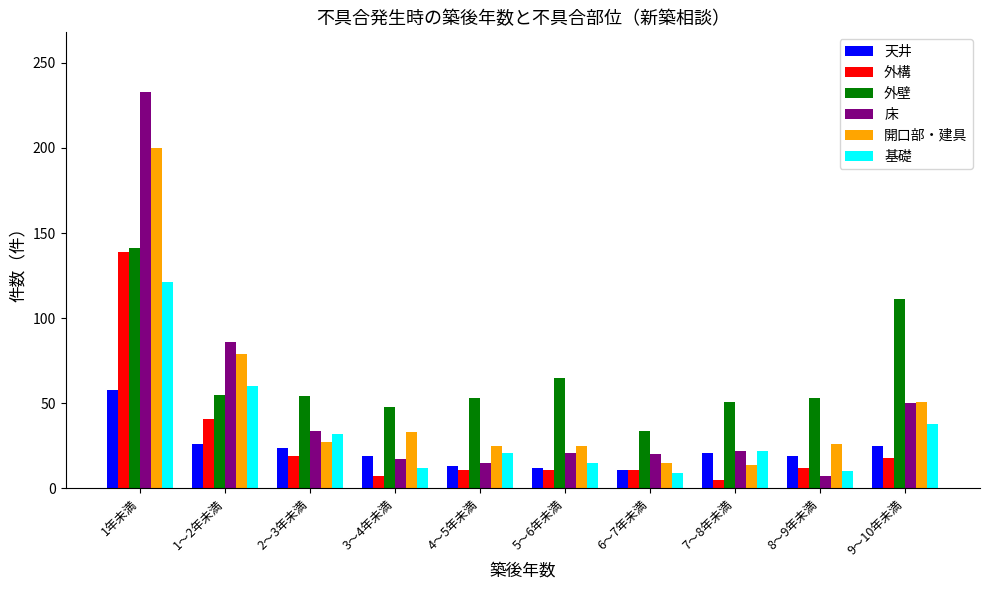

The value of 外構 at 2～3年未満 is 19. True or false?

True